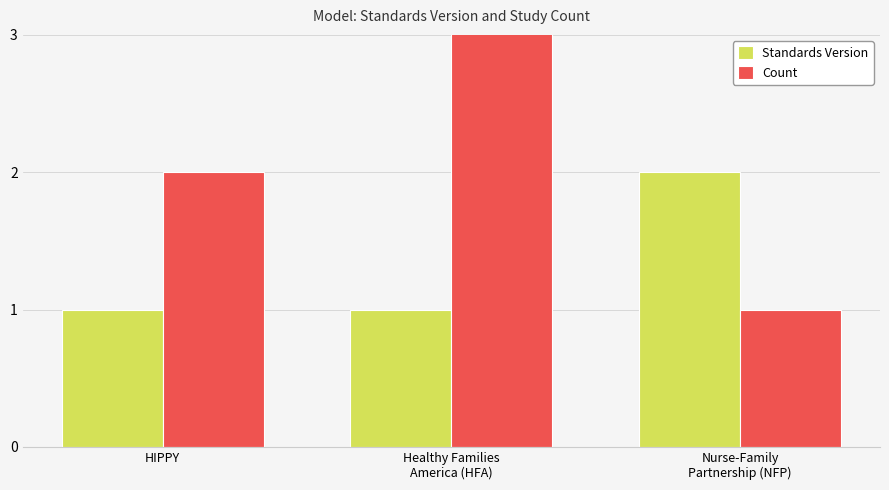

What is the sum of all Standards Version values?

4